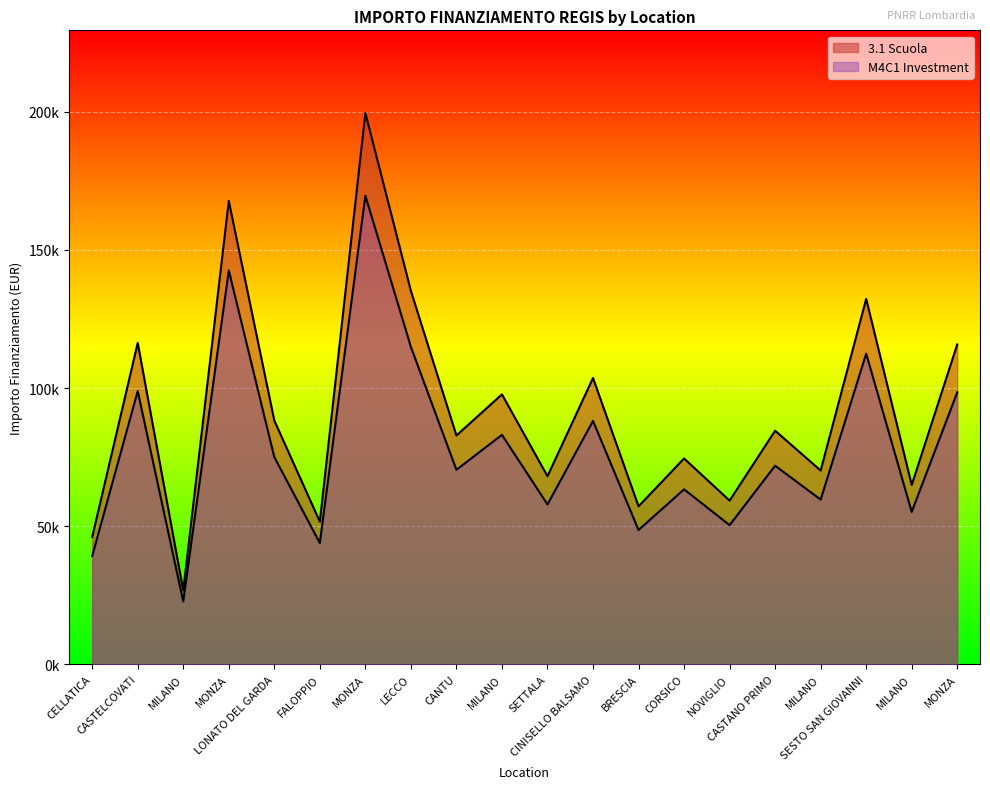

What is the average value of the 3.1 Scuola series?

92102.3